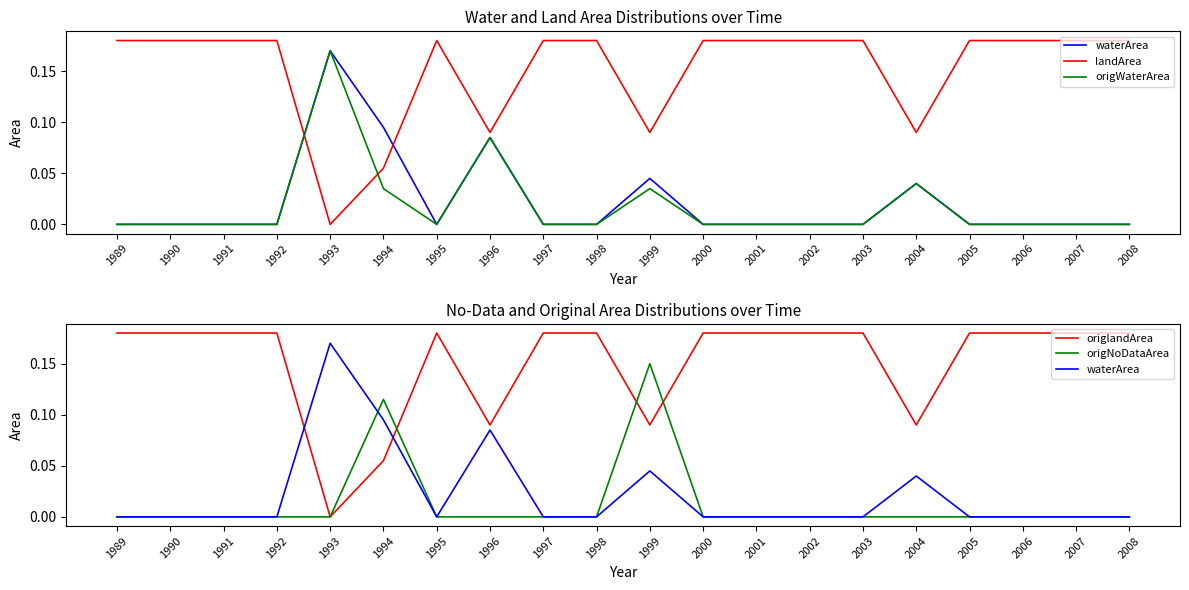

What is the maximum value for origWaterArea?

0.2